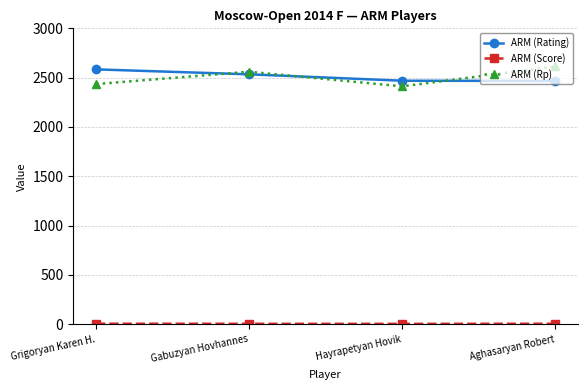

What position from the left is Aghasaryan Robert?

4